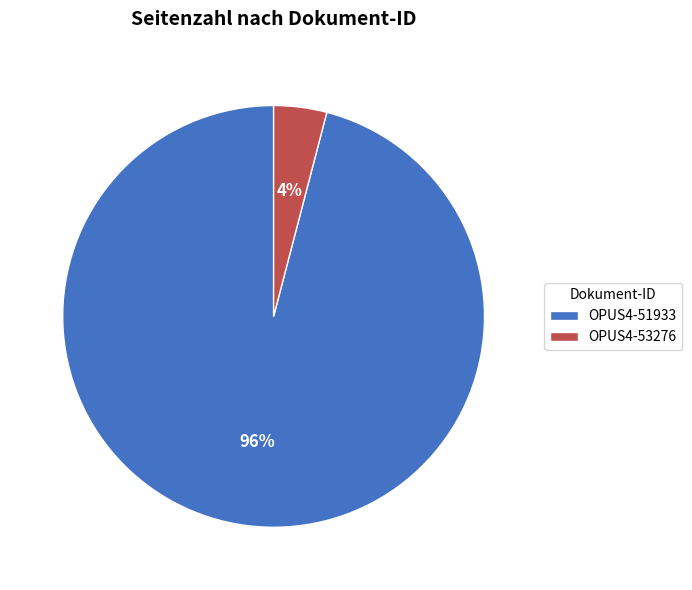

Do OPUS4-51933 and OPUS4-53276 together represent more than half of the pie?

Yes